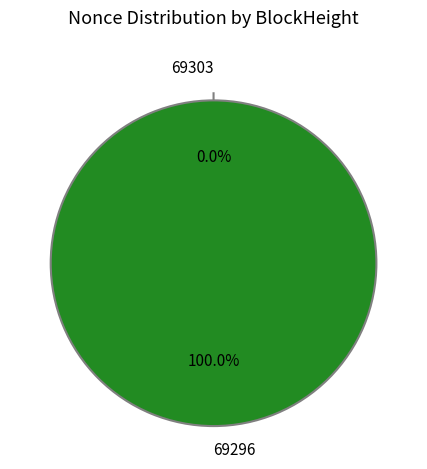

To the nearest percent, what is the combined percentage of 69296 and 69303?

100%